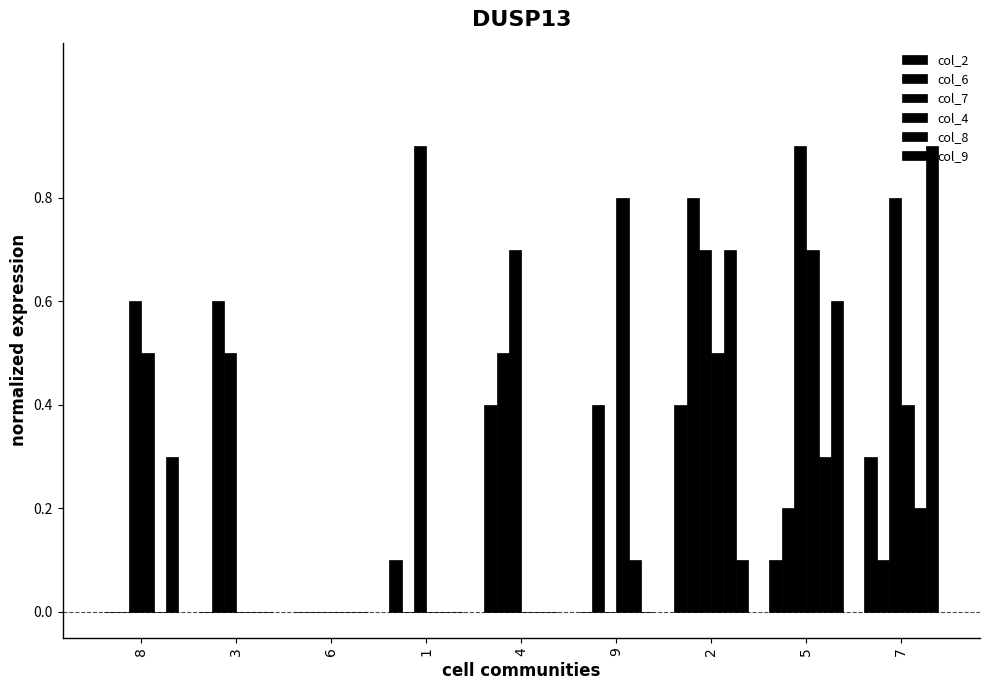

What are all the series names shown in the legend?

col_2, col_6, col_7, col_4, col_8, col_9